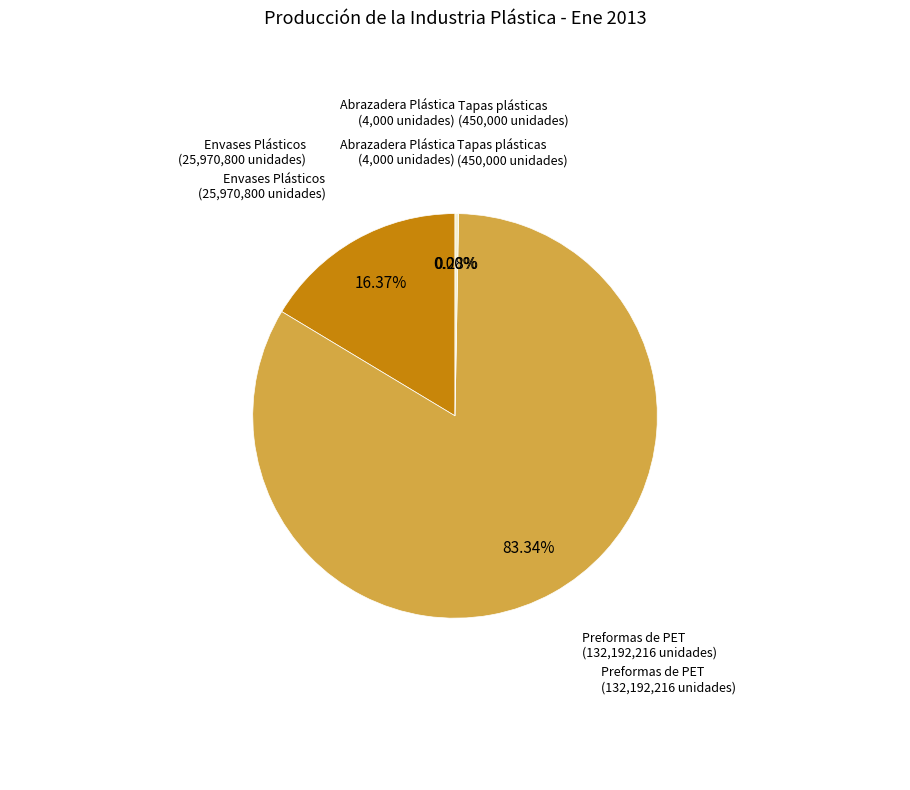

Which slice represents more than half of the pie?

Preformas de PET